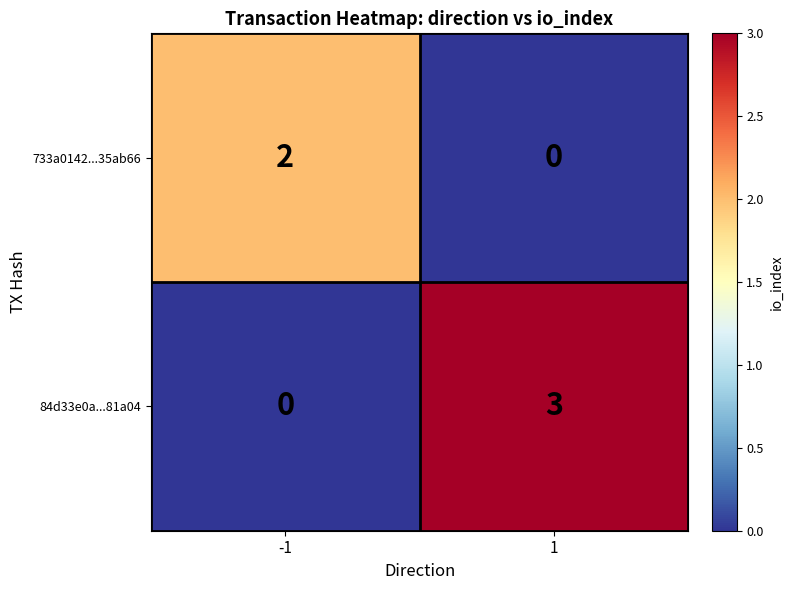

Reading left to right, extract all data points from this chart.

733a0142...35ab66: 2	0
84d33e0a...81a04: 0	3